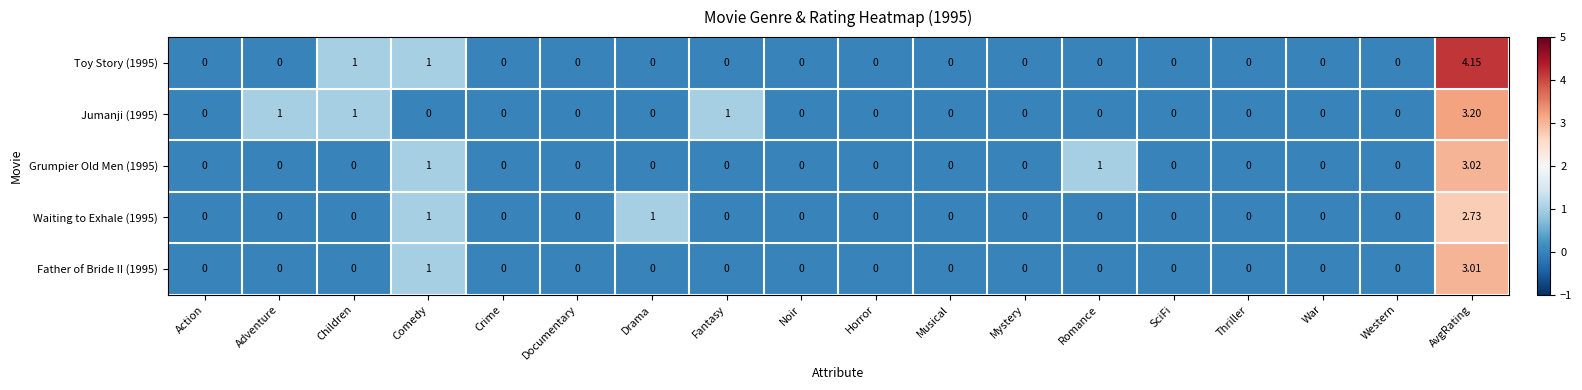

How many data points does each series have?

18